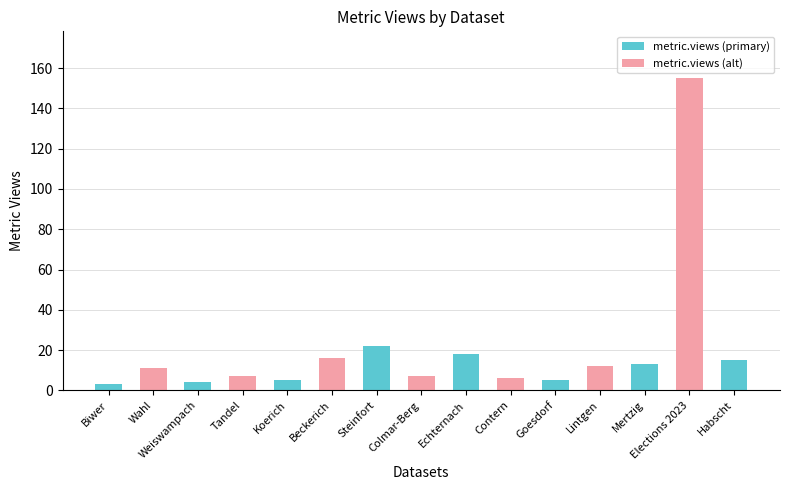

The chart shows a value of 5 at Koerich. True or false?

True